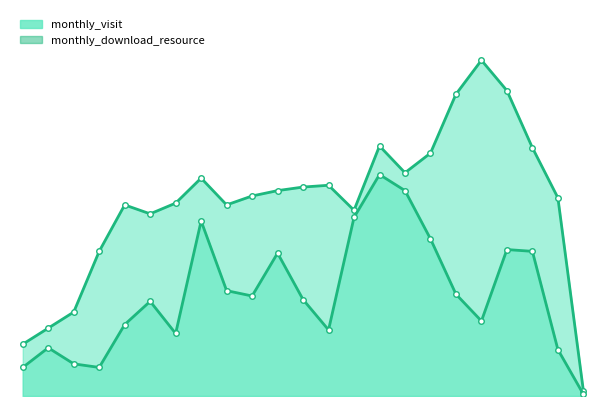

What are all the series names shown in the legend?

monthly_visit, monthly_download_resource